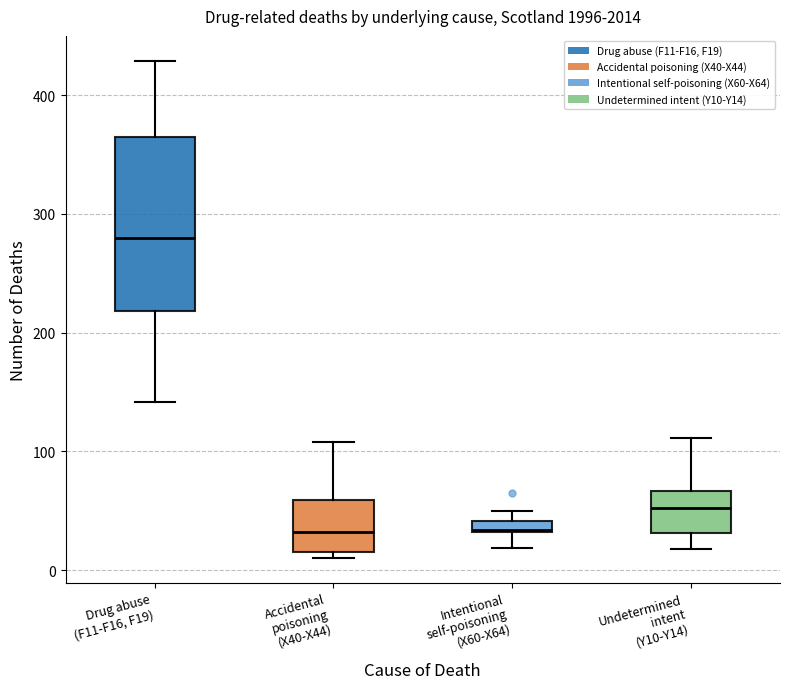

Which box's median line is the highest?

Drug abuse (F11-F16, F19)